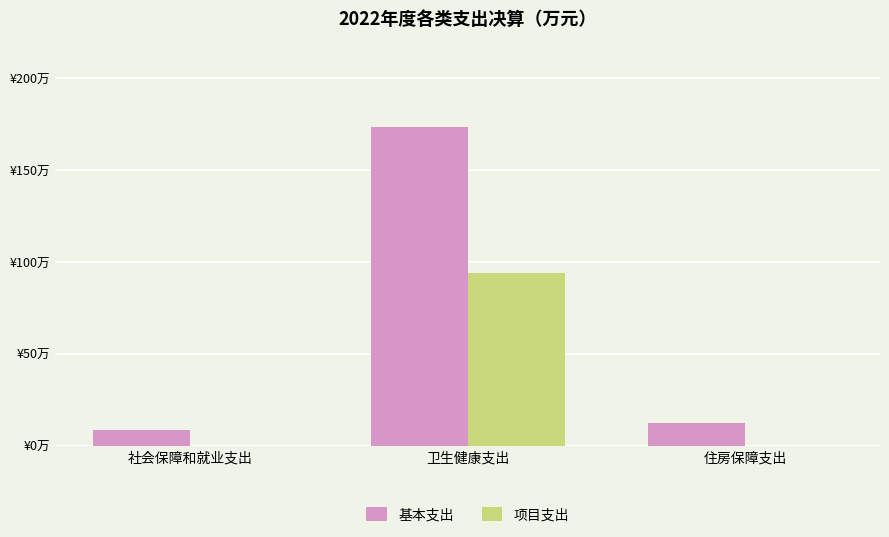

Are the bars horizontal?

No